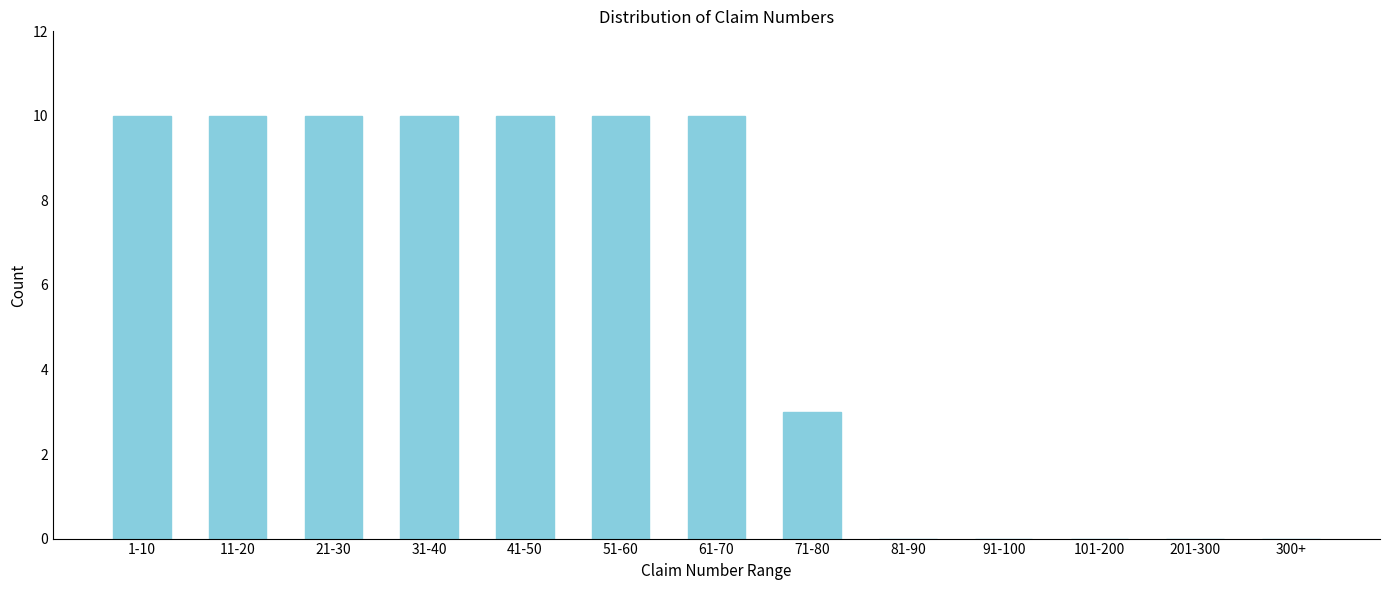

Reading left to right, transcribe all the data shown in this chart.

1-10=10	11-20=10	21-30=10	31-40=10	41-50=10	51-60=10	61-70=10	71-80=3	81-90=0	91-100=0	101-200=0	201-300=0	300+=0